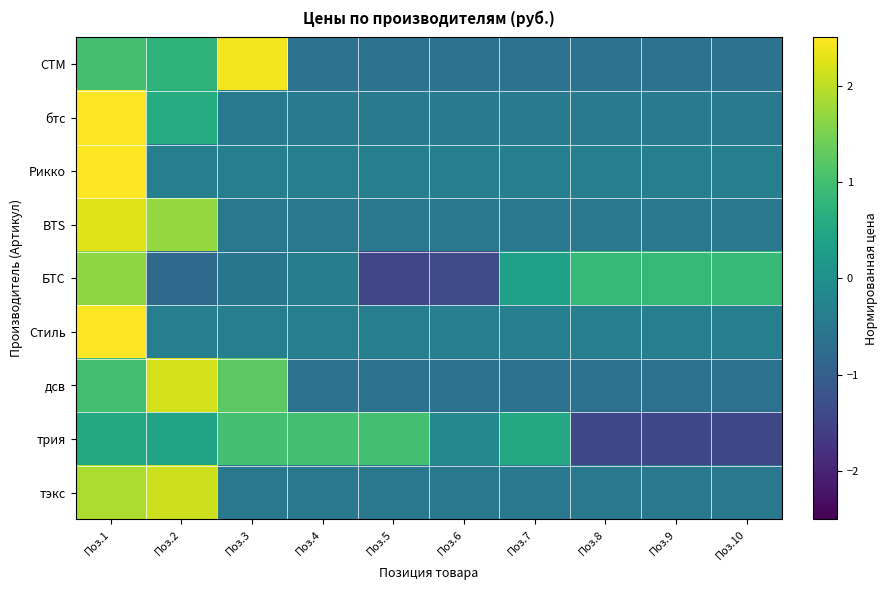

Which category has the highest value across all series?

Поз.1